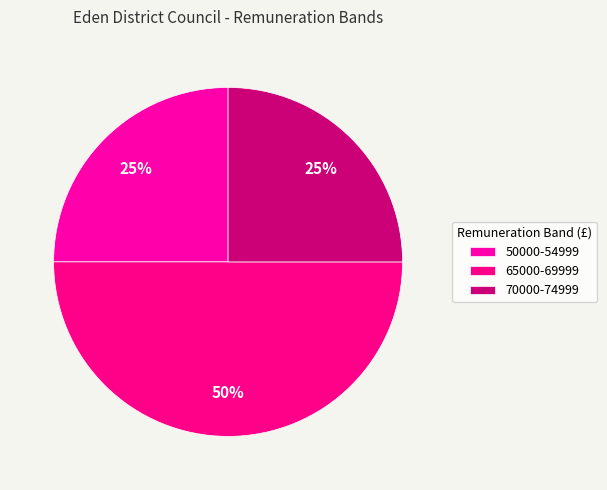

How many segments does this pie chart have?

3